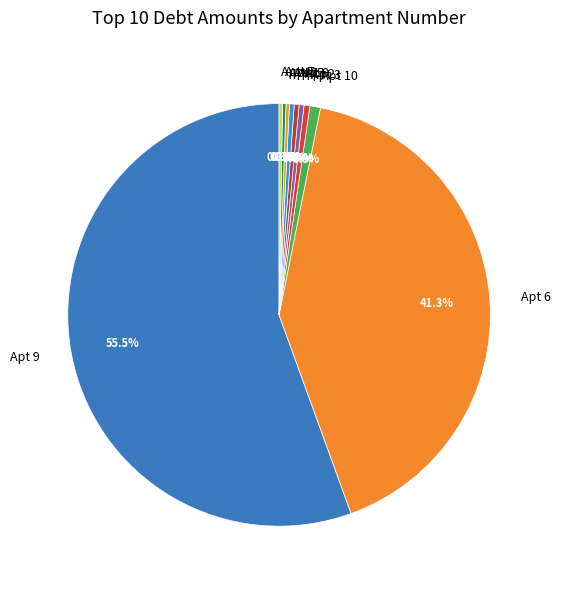

What percentage is NOT represented by Apt 8?

99.6%